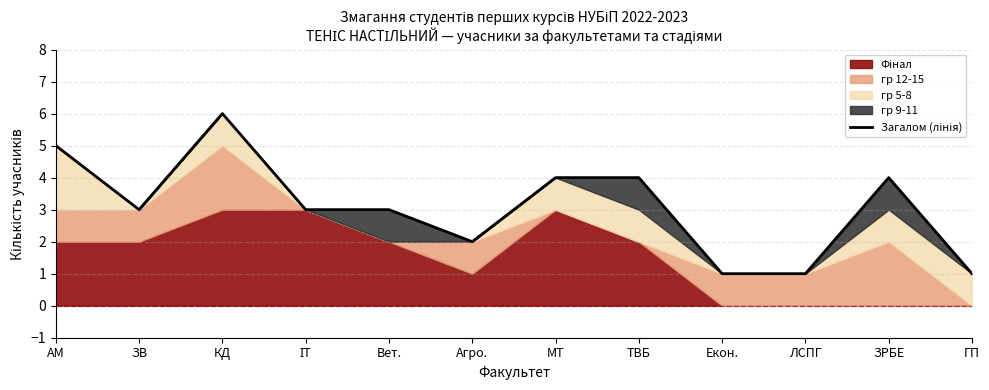

Does the chart have visible grid lines?

Yes